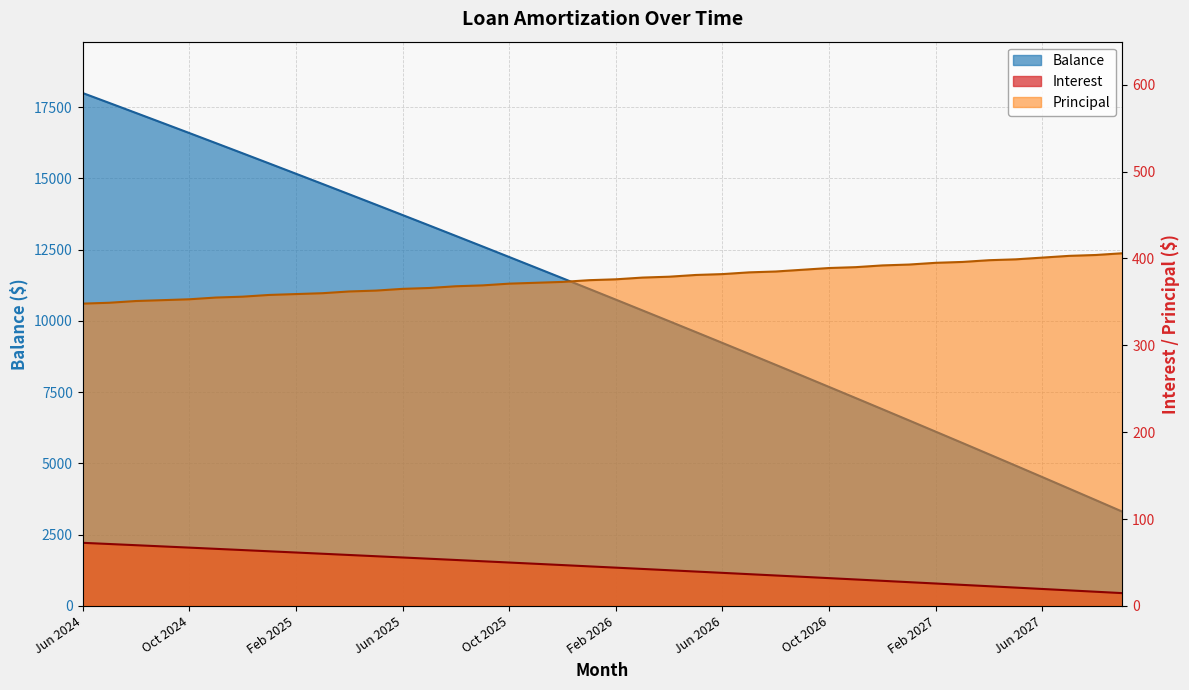

What is the minimum value shown in the chart?

14.7